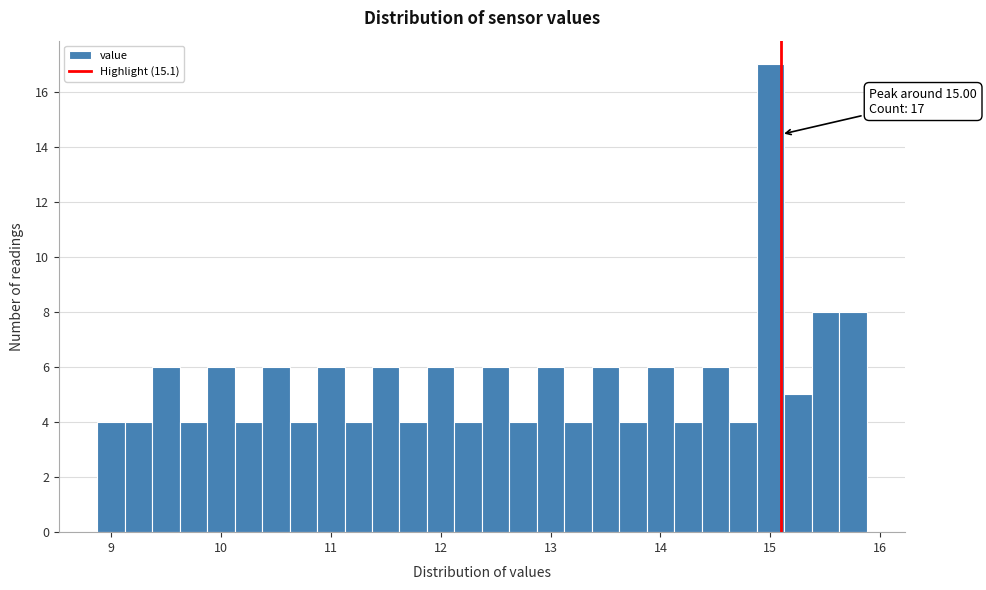

Around what value on the x-axis is the tallest bar? Give the approximate position of its centre, as read against the axis.

15.0